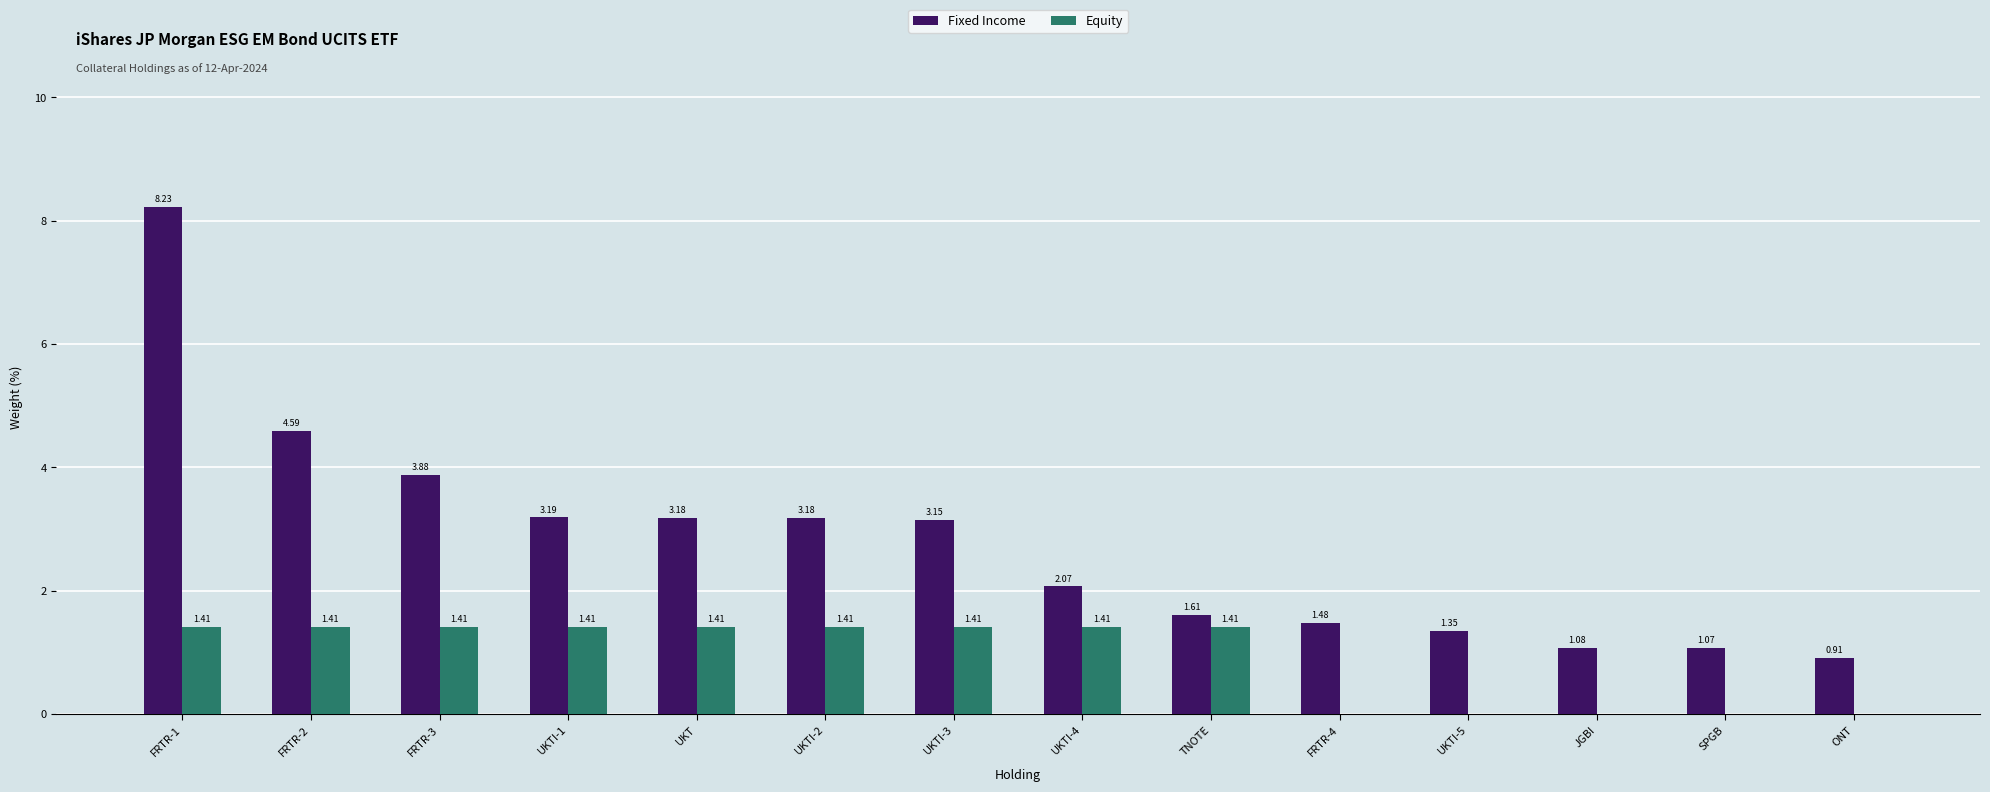

At which category does the chart reach its peak across all series?

FRTR-1